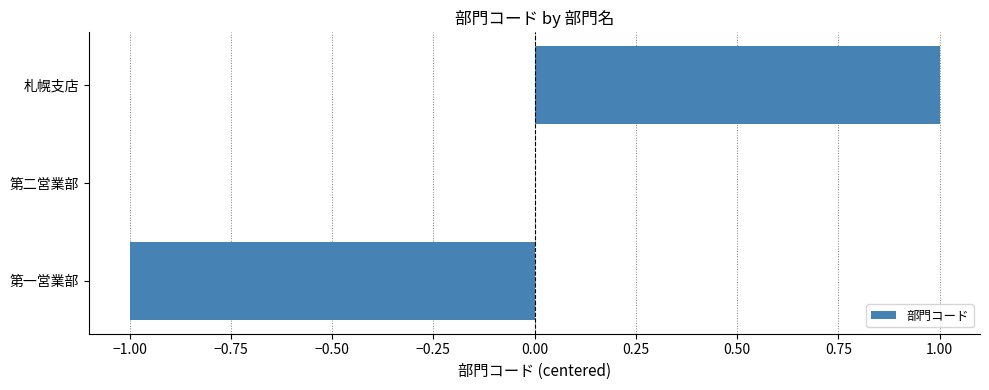

Reading top to bottom, what are all the values shown in this chart?

札幌支店=1	第二営業部=0	第一営業部=-1